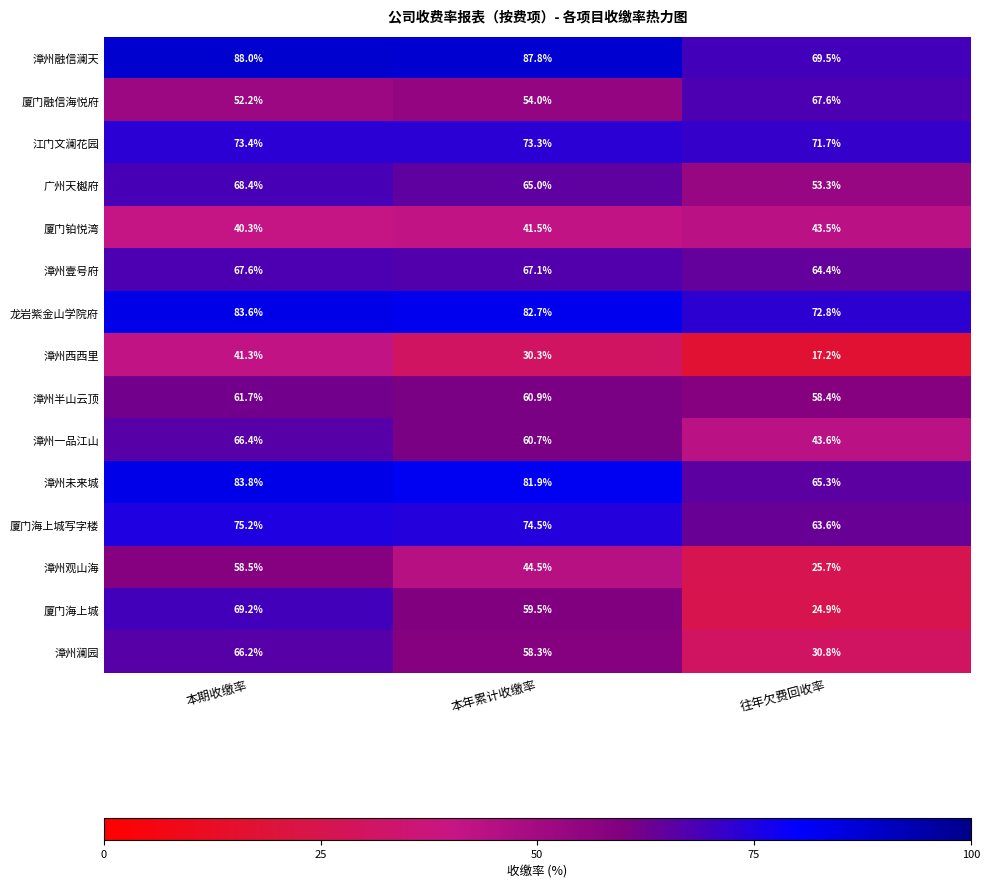

At which label does 龙岩紫金山学院府 first exceed 82?

本期收缴率